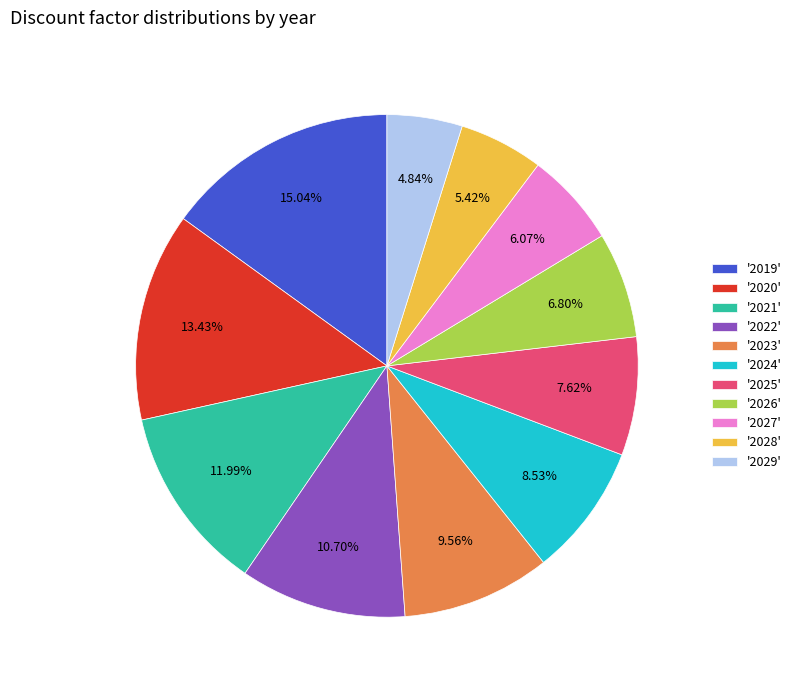

What is the largest slice in the pie chart?

'2019'